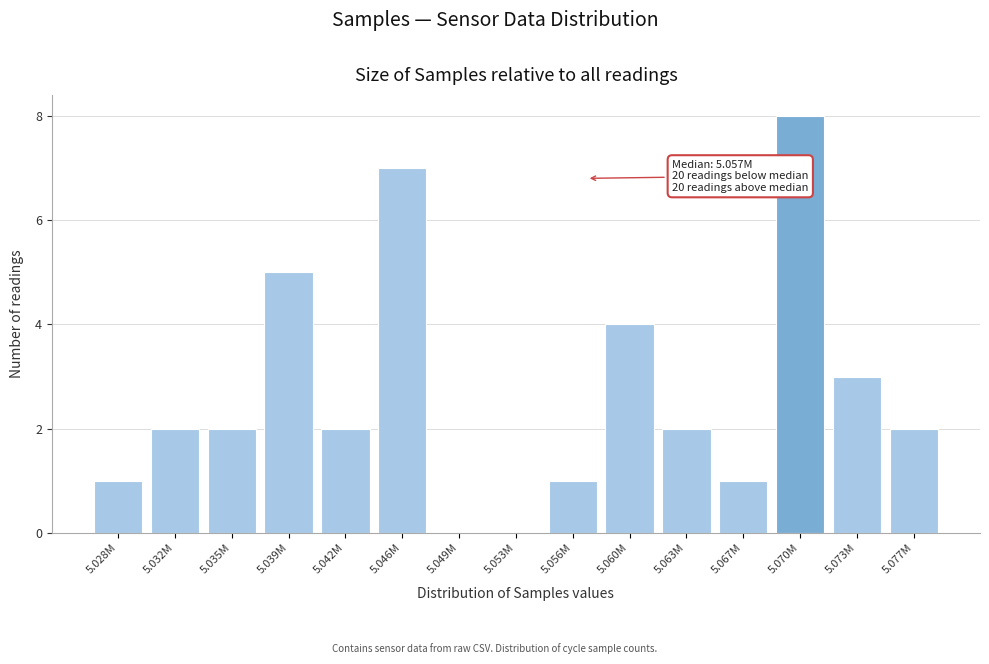

Reading left to right, list all the values displayed in this chart.

5.028M=1	5.032M=2	5.035M=2	5.039M=5	5.042M=2	5.046M=7	5.049M=0	5.053M=0	5.056M=1	5.060M=4	5.063M=2	5.067M=1	5.070M=8	5.073M=3	5.077M=2